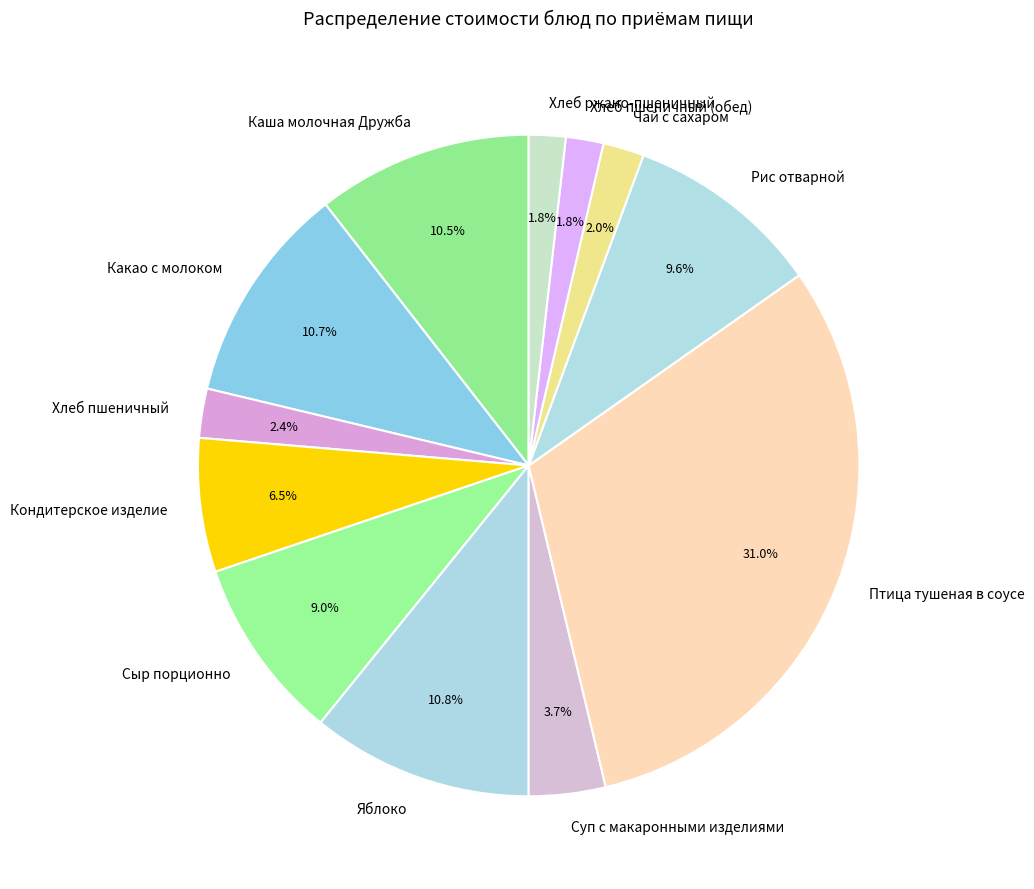

Which category has the biggest portion of the pie?

Птица тушеная в соусе